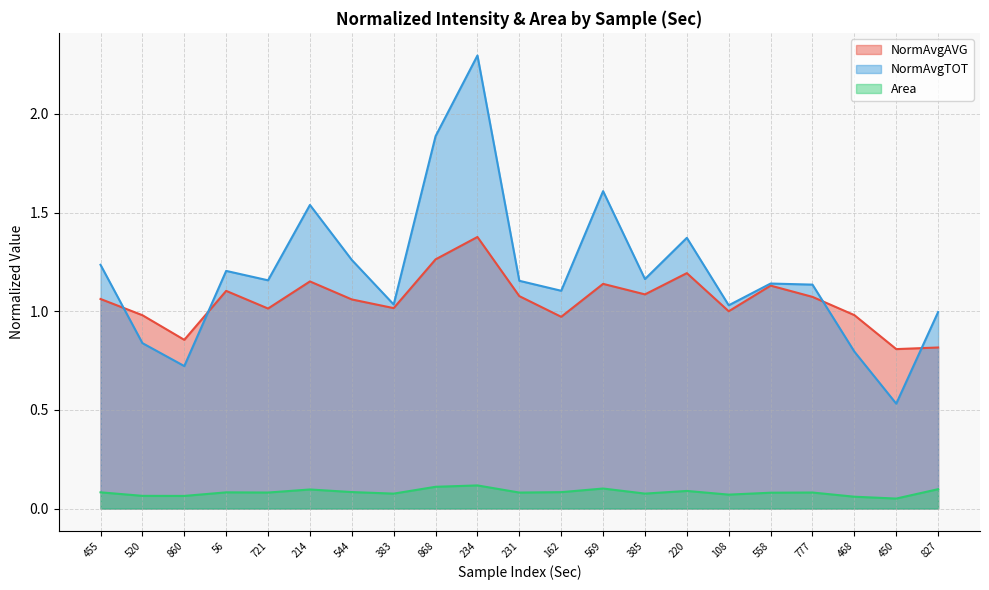

What is the label of the 3rd point from the left?

860